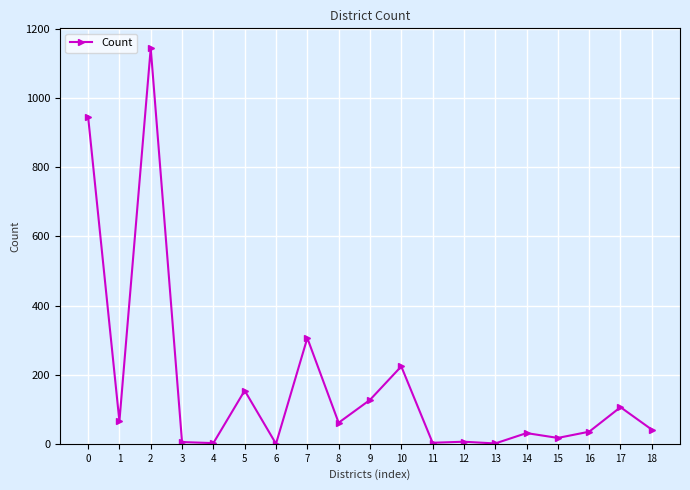

Where is the first local maximum?

2